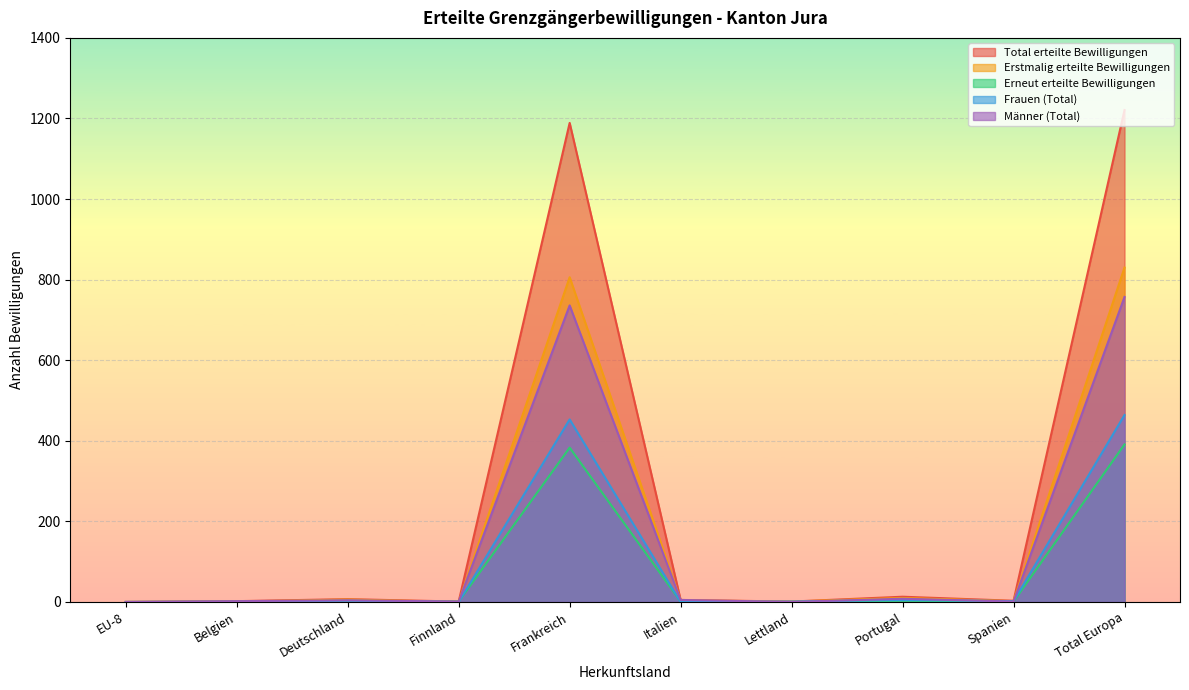

Is it true that Männer (Total) equals 736 at Frankreich?

True